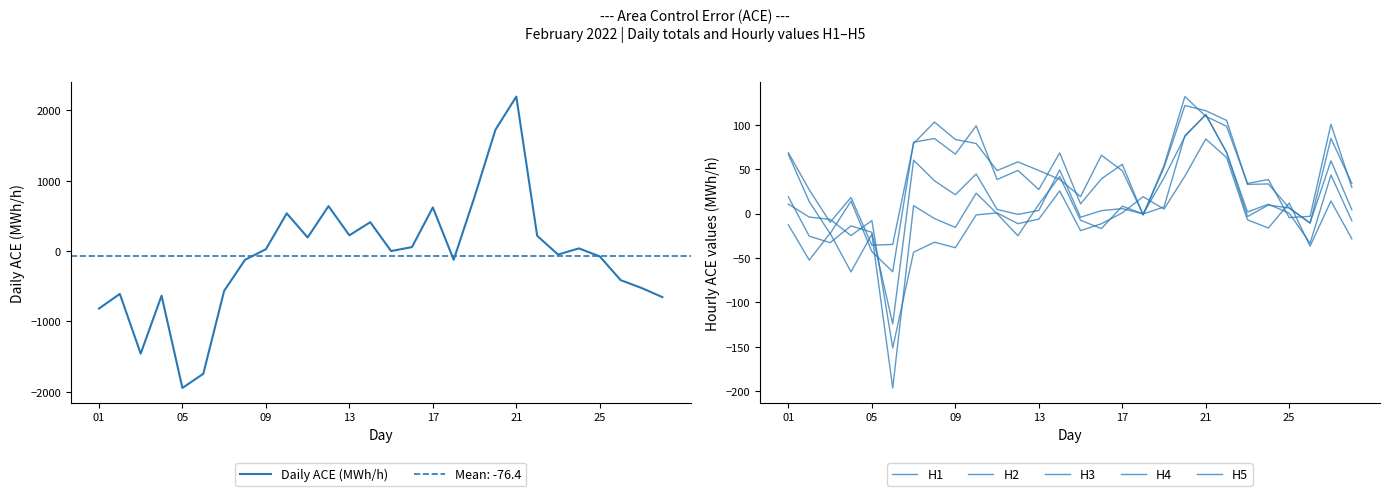

How many interior local valleys does the H5 series have?

7